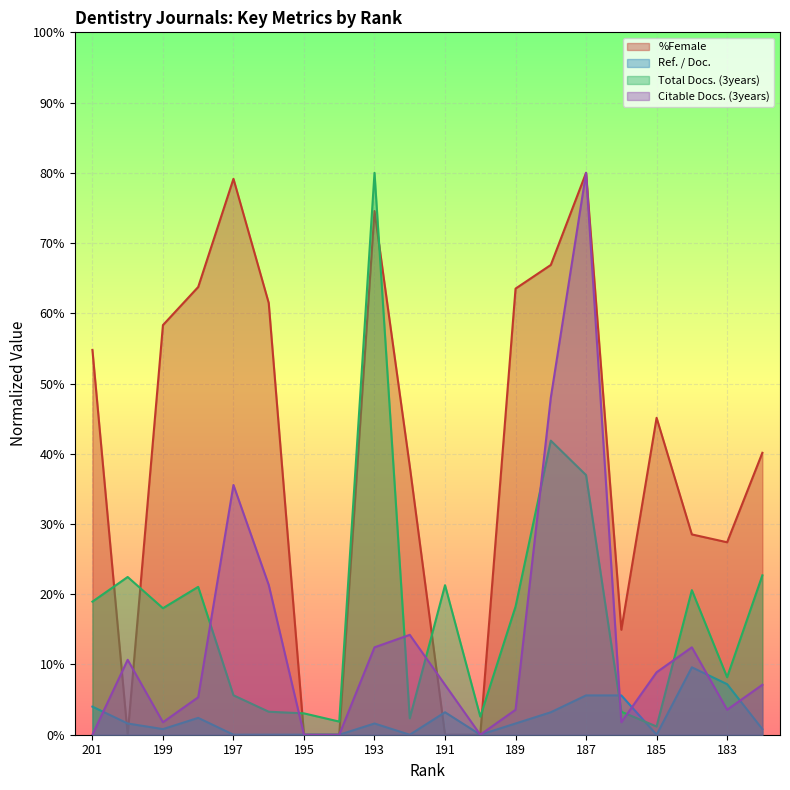

True or false: Total Docs. (3years) and Citable Docs. (3years) intersect in this chart.

True